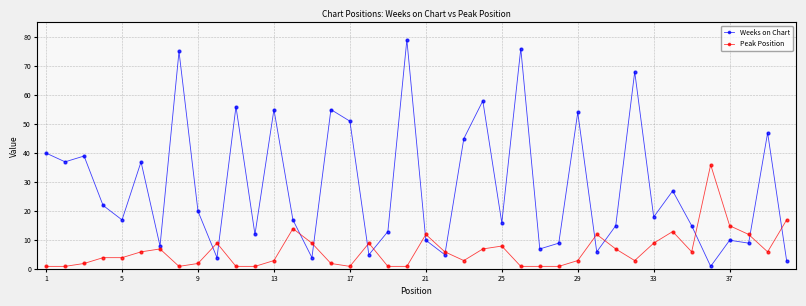

Does the chart display data point markers on the line(s)?

Yes